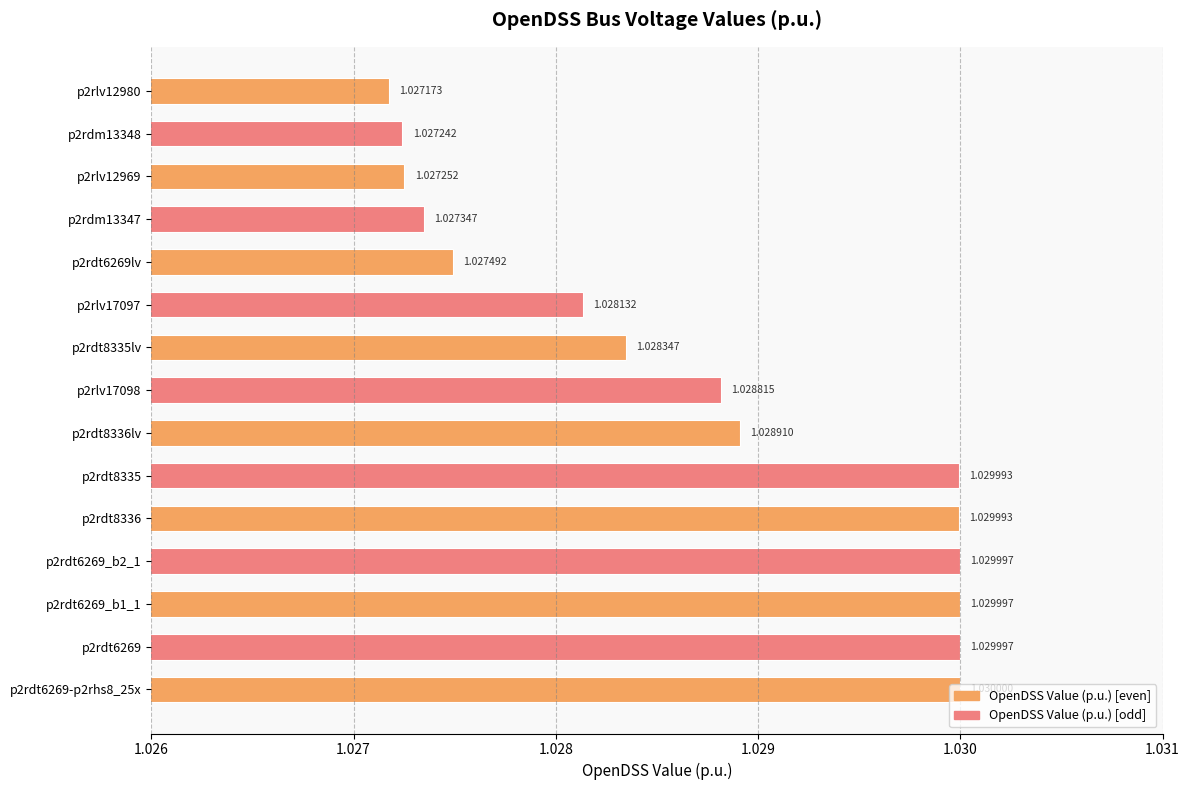

Between p2rdt6269lv and p2rdm13348, which is larger?

p2rdt6269lv